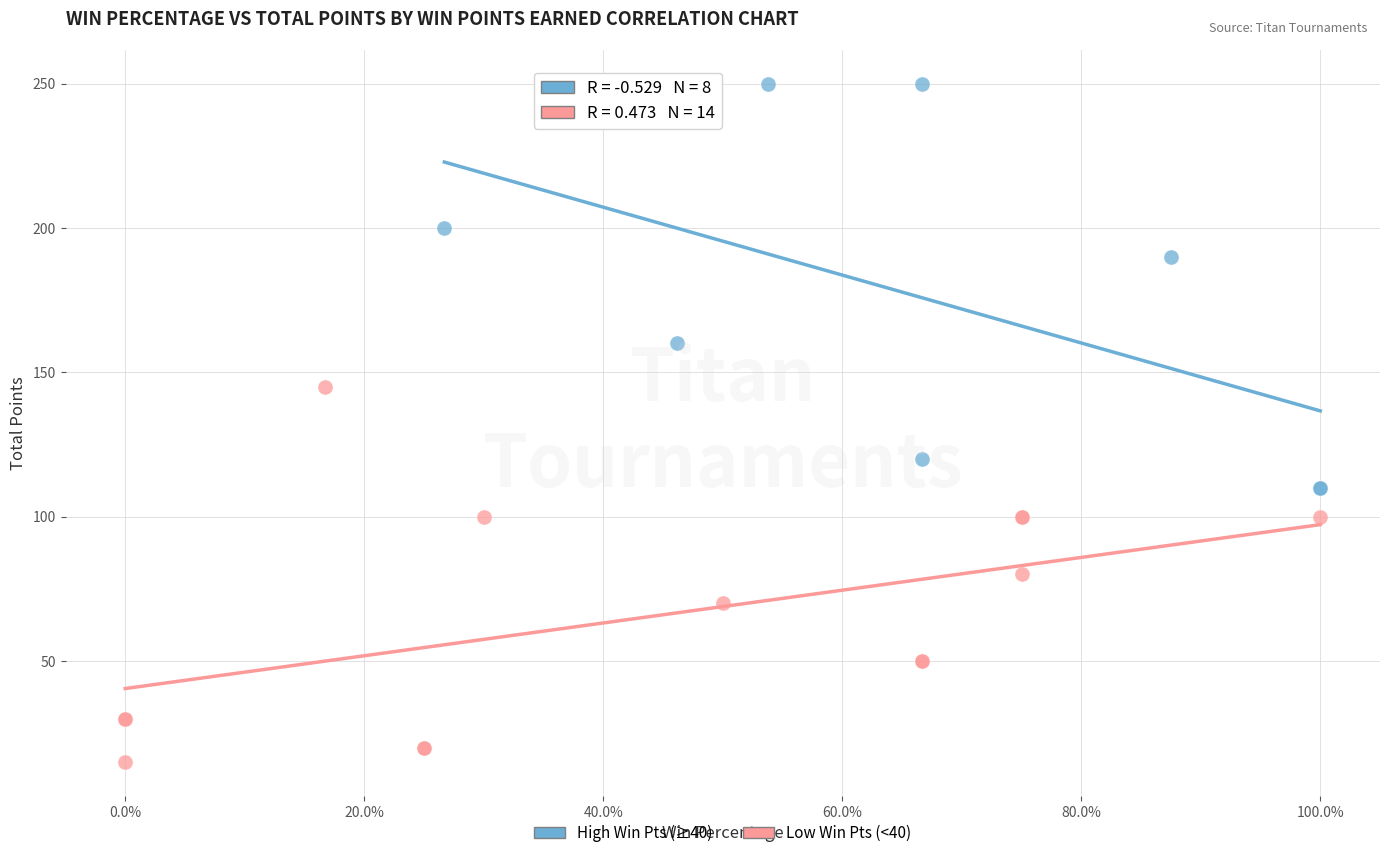

What are all the series names shown in the legend?

High Win Pts (≥40), Low Win Pts (<40)